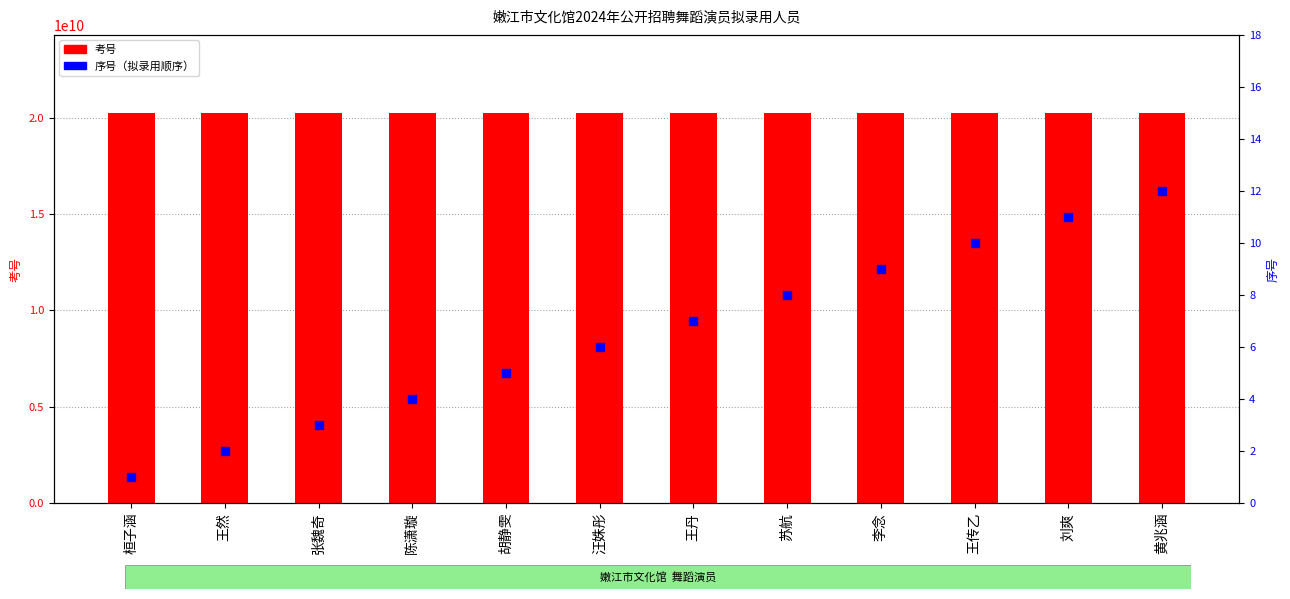

Which series reaches the maximum Y coordinate?

考号